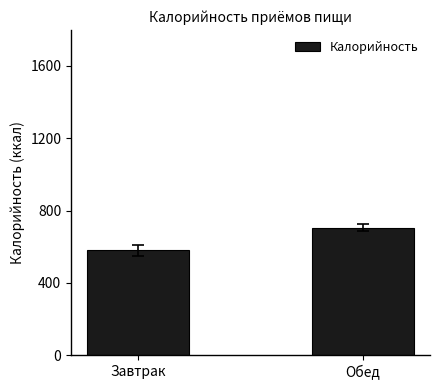

Which category has the lowest value across all series?

Завтрак